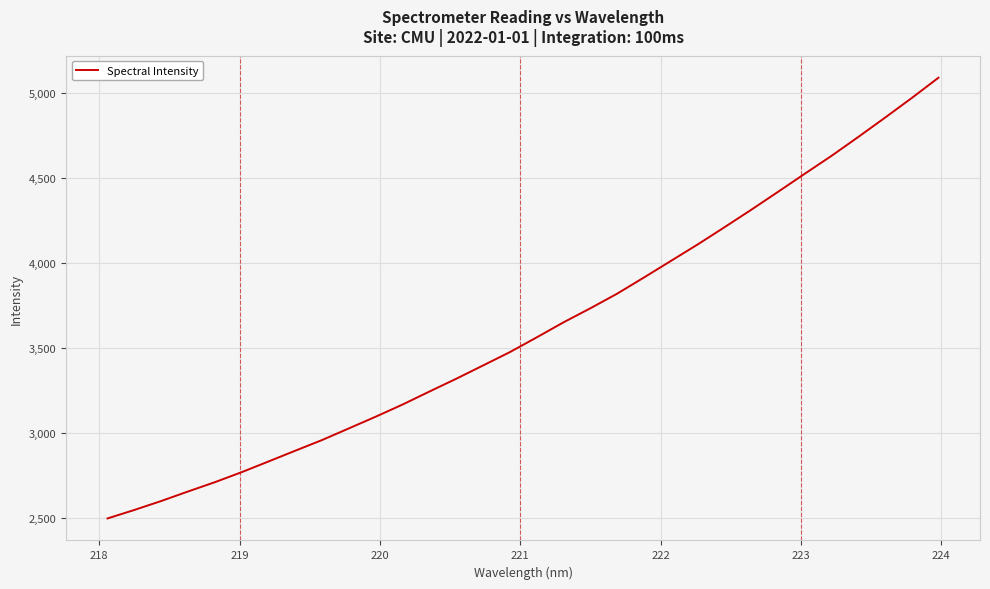

What is the maximum value shown in the chart?

5089.6